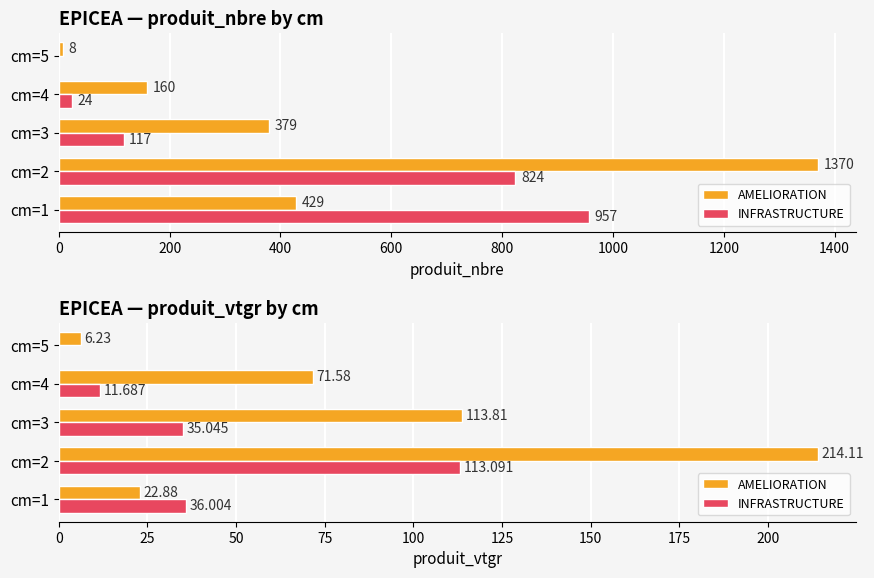

How many groups of bars are there?

5